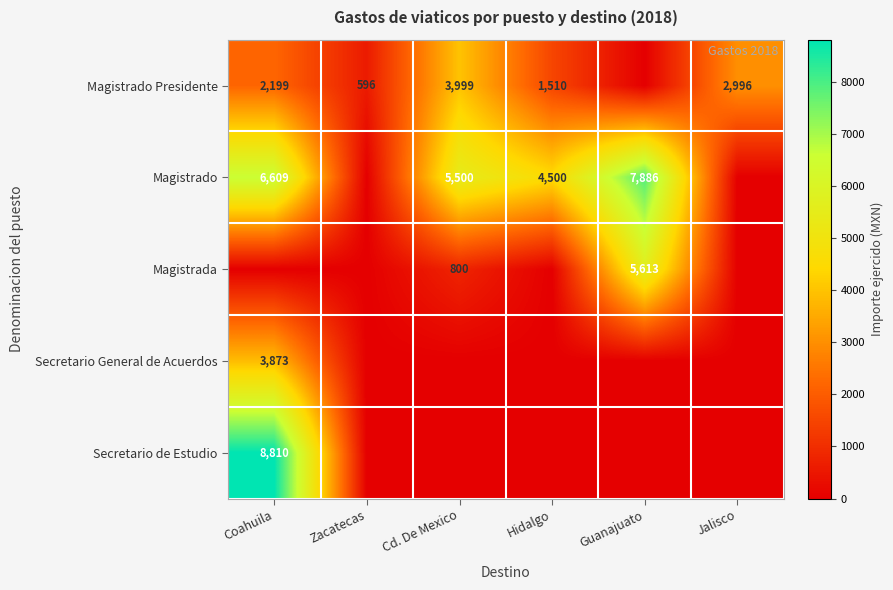

The Magistrado Presidente series shows 1510 at Hidalgo. True or false?

True